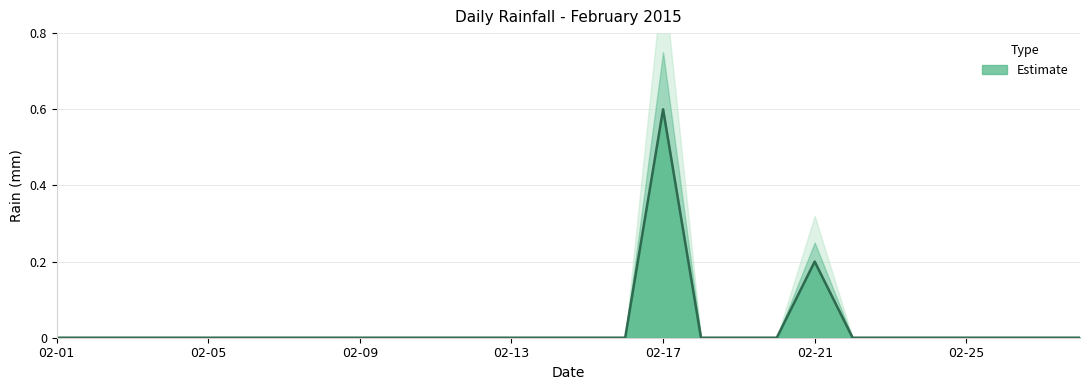

What is the difference between the second highest and minimum values?

0.2